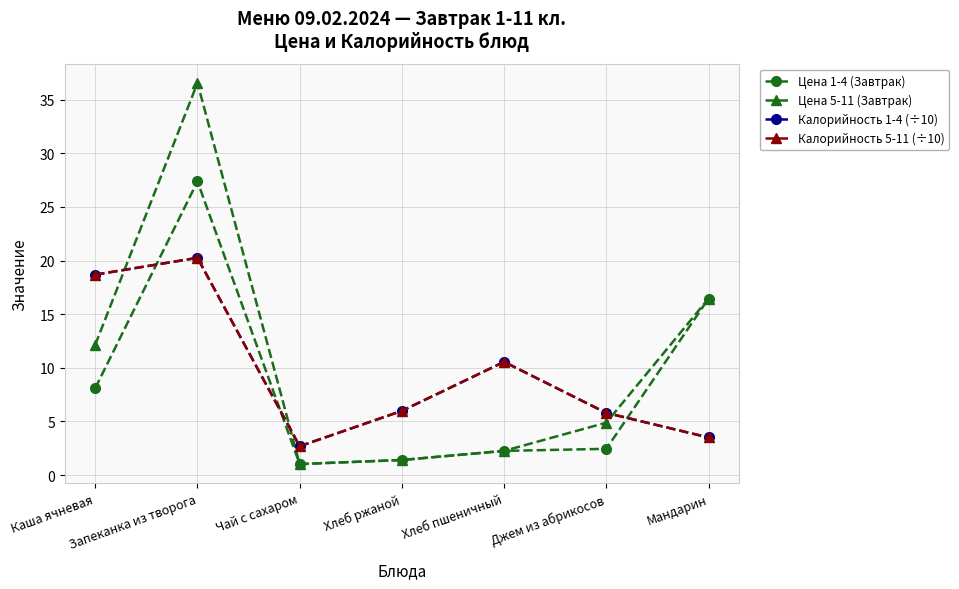

In Цена 5-11 (Завтрак), how many points are lower than both neighbors (excluding endpoints)?

1